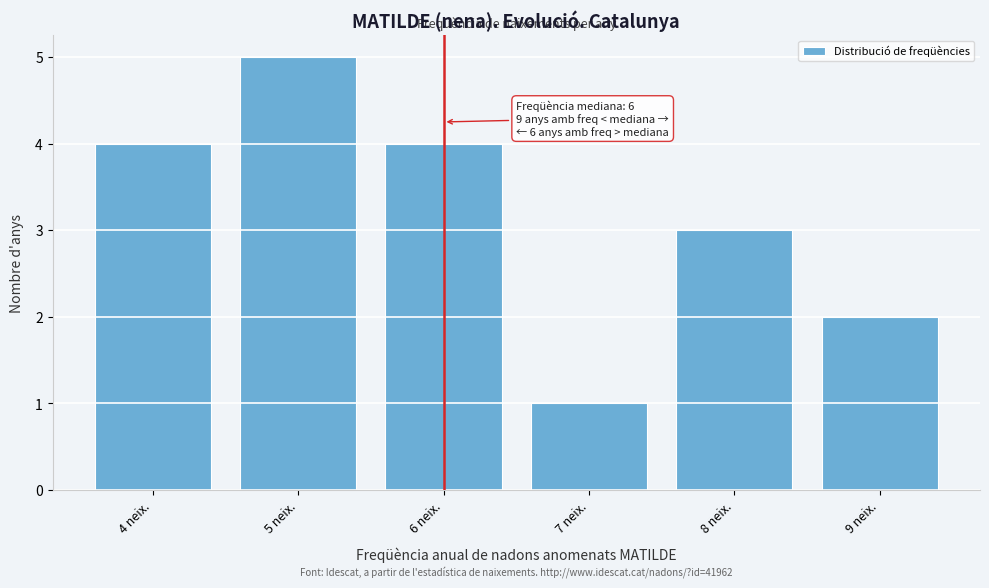

Reading left to right, extract all data points from this chart.

4	5	4	1	3	2